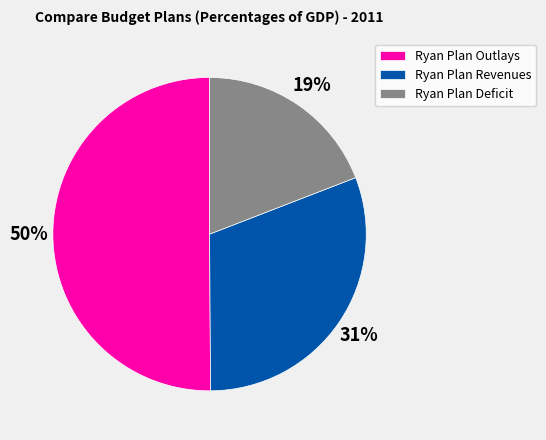

Does Ryan Plan Revenues represent more than half of the total?

No